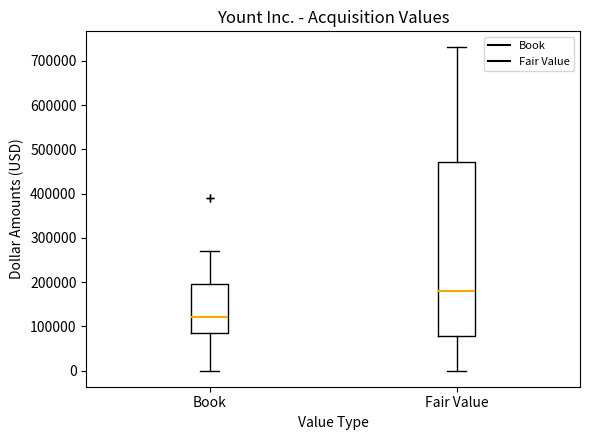

Where does the upper whisker of the box for Book end on the y-axis? The values are not printed on the chart, so give them approximately, as read against the axis.

270000